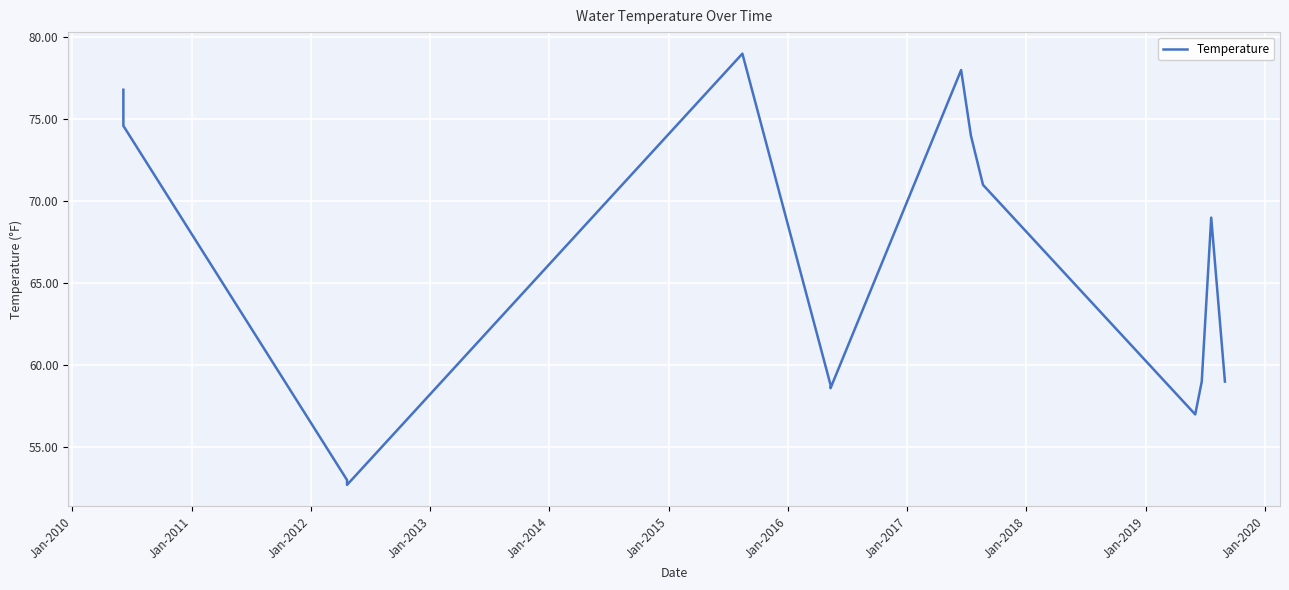

Count the number of data series in this chart.

1